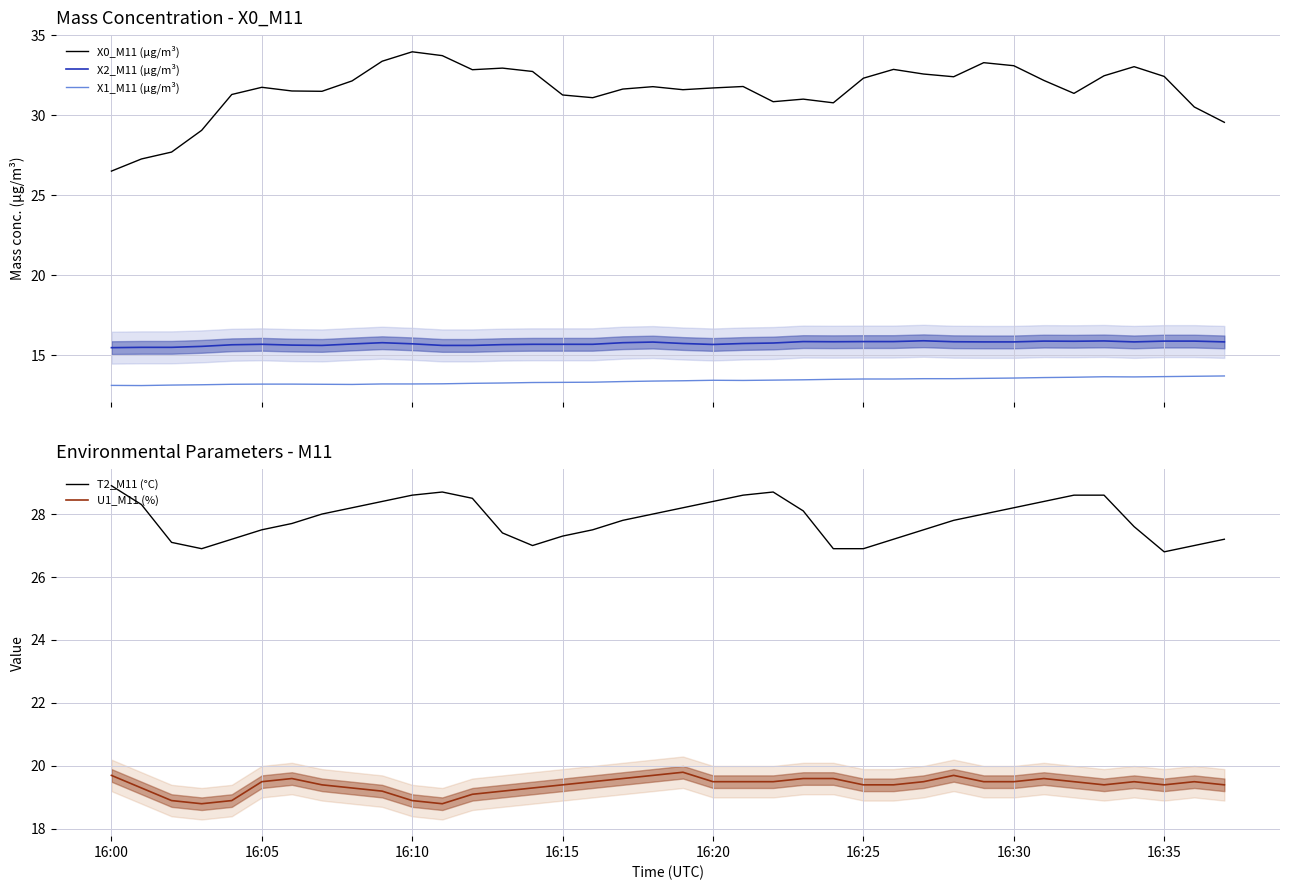

True or false: X2_M11 (μg/m³) and U1_M11 (%) cross at least once.

False